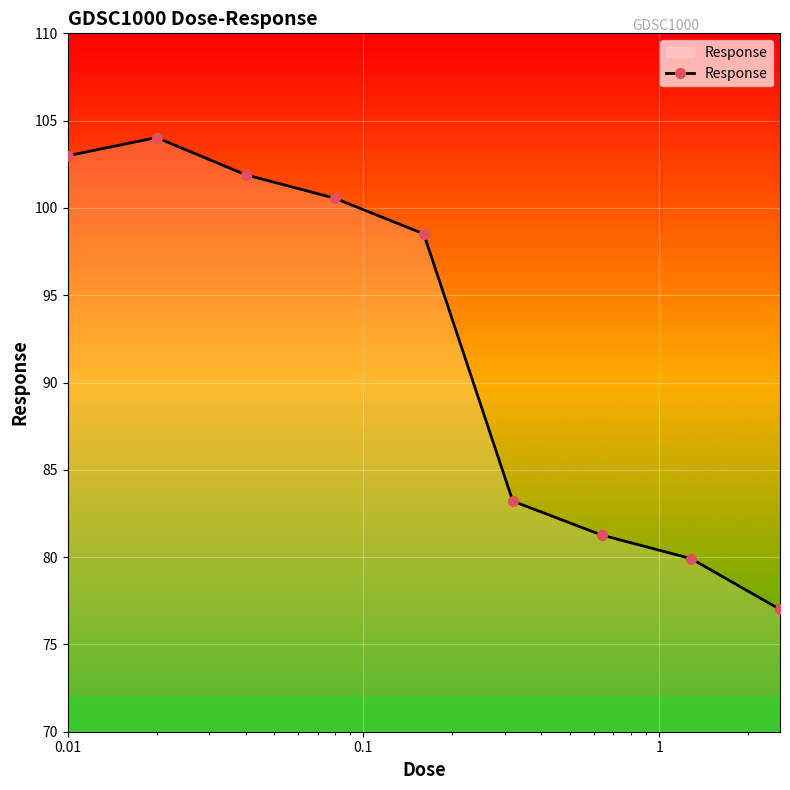

What is the value of the 3rd point from the left?

101.9